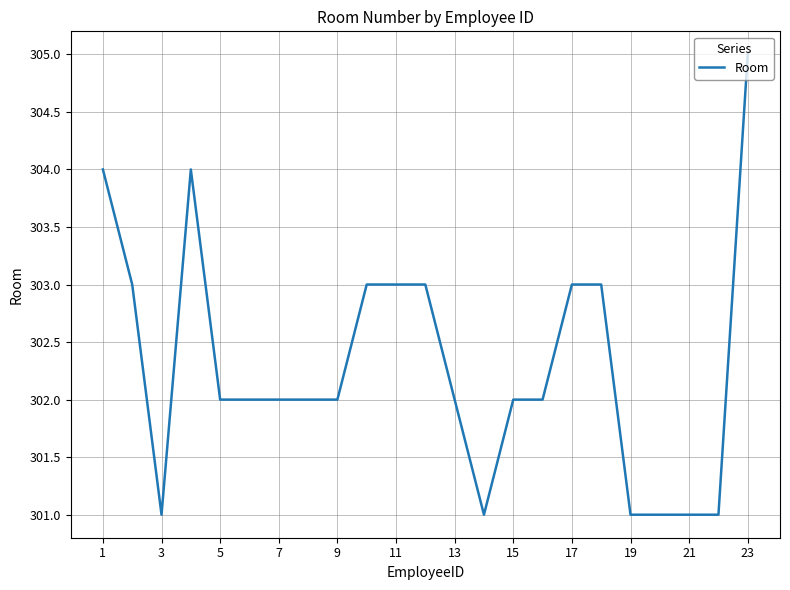

How many values are between 301 and 303?

20